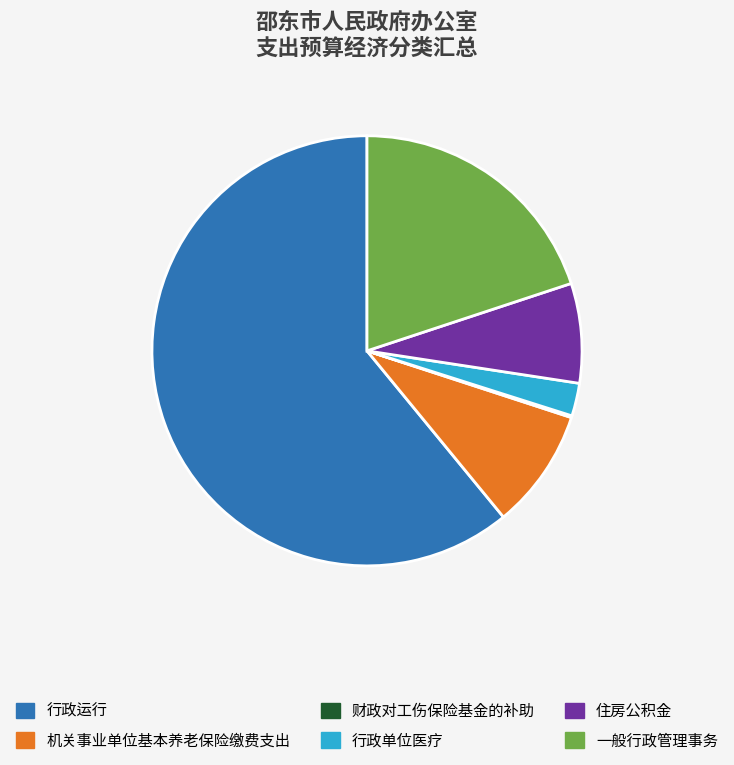

True or false: 行政运行 accounts for 61% of the total.

True